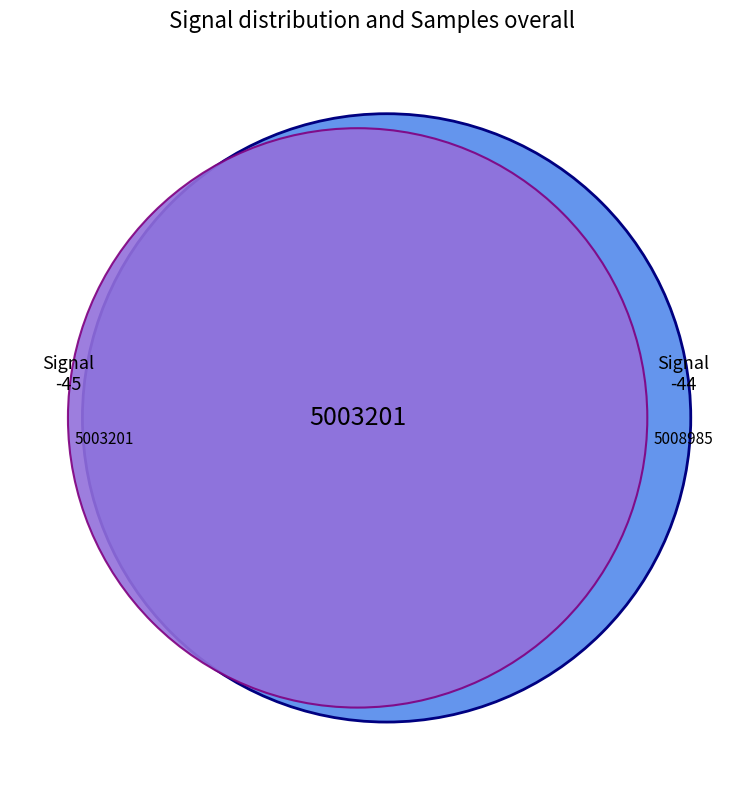

What is the smallest slice in the pie chart?

-45